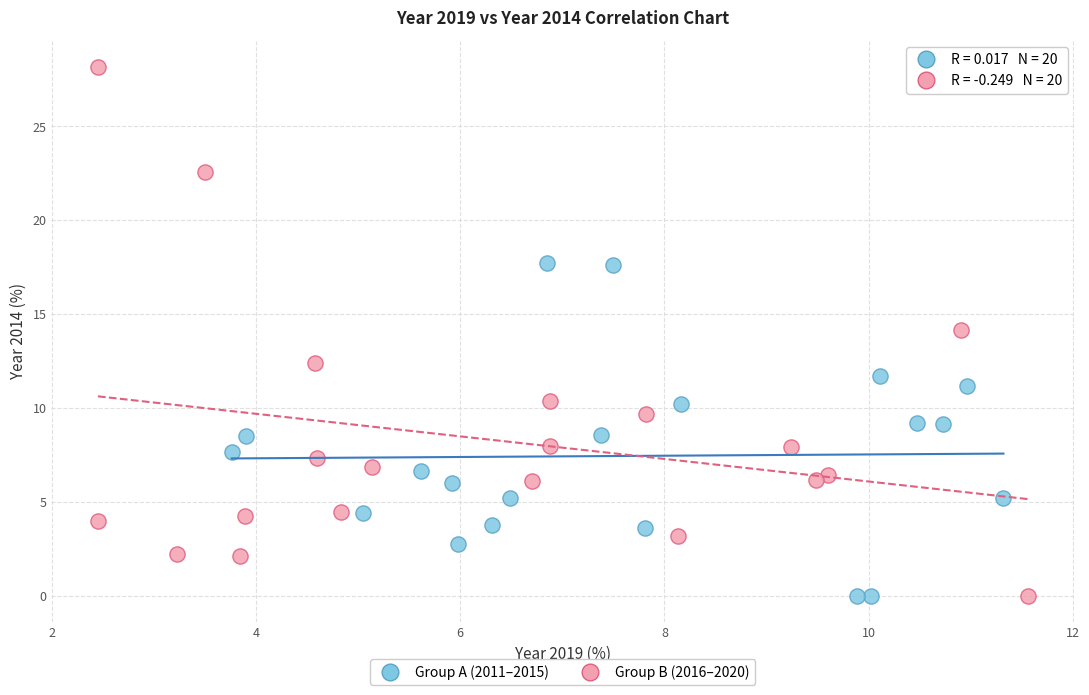

Which series reaches the maximum Y coordinate?

Group B (2016–2020)